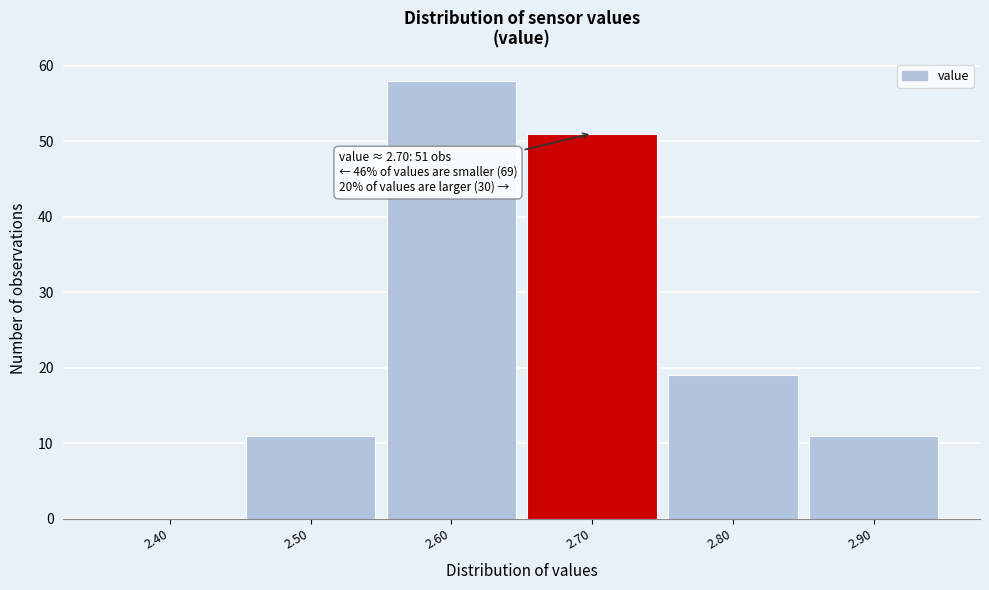

Which range on the x-axis has the tallest bar?

2.55 to 2.65